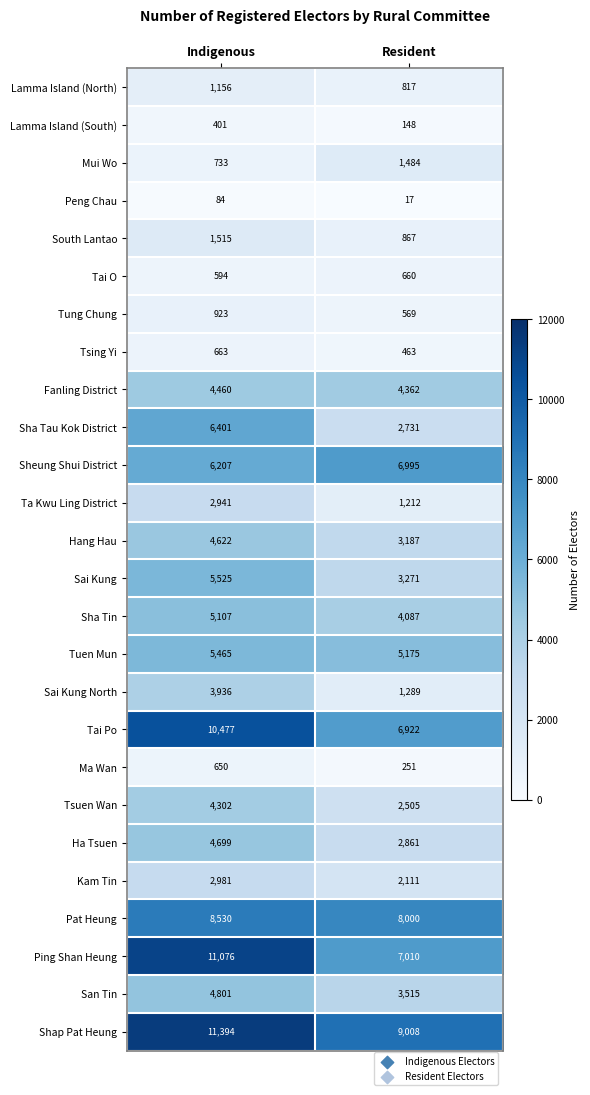

Which label corresponds to the smallest value in the chart?

Resident